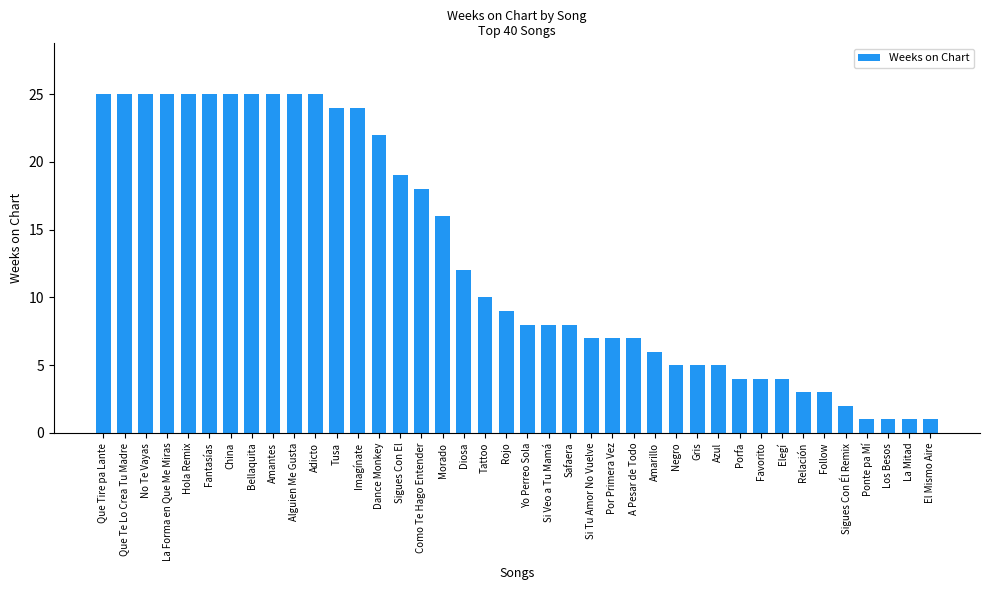

What is the smallest value displayed?

1